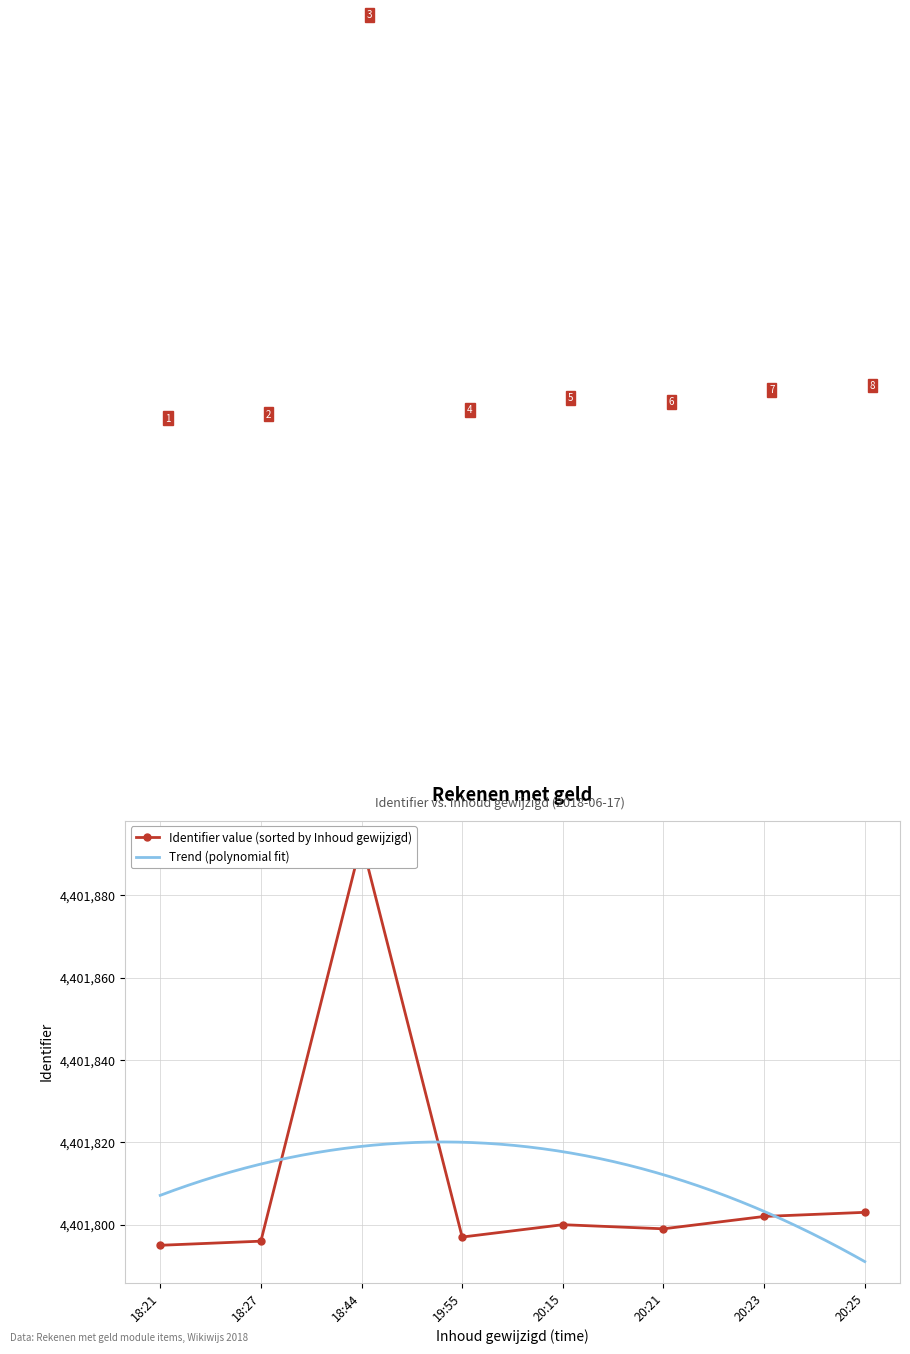

What is the difference between the values at 2018-06-17 20:21:31 and 2018-06-17 18:21:33?

4